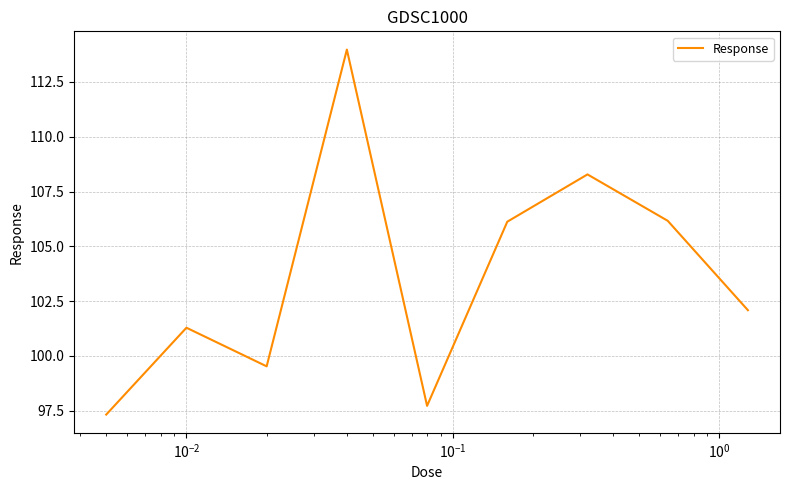

What is the minimum value shown in the chart?

97.3